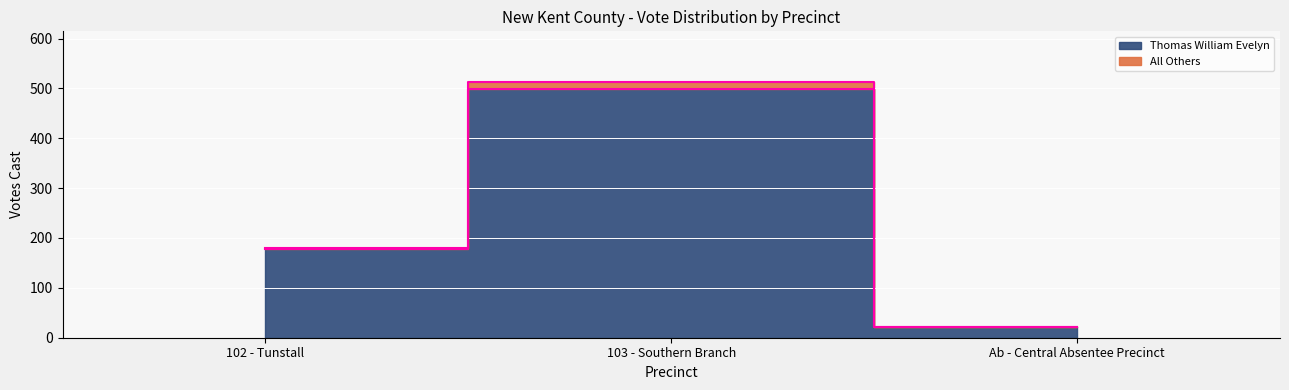

At which label does Thomas William Evelyn reach its minimum?

Ab - Central Absentee Precinct